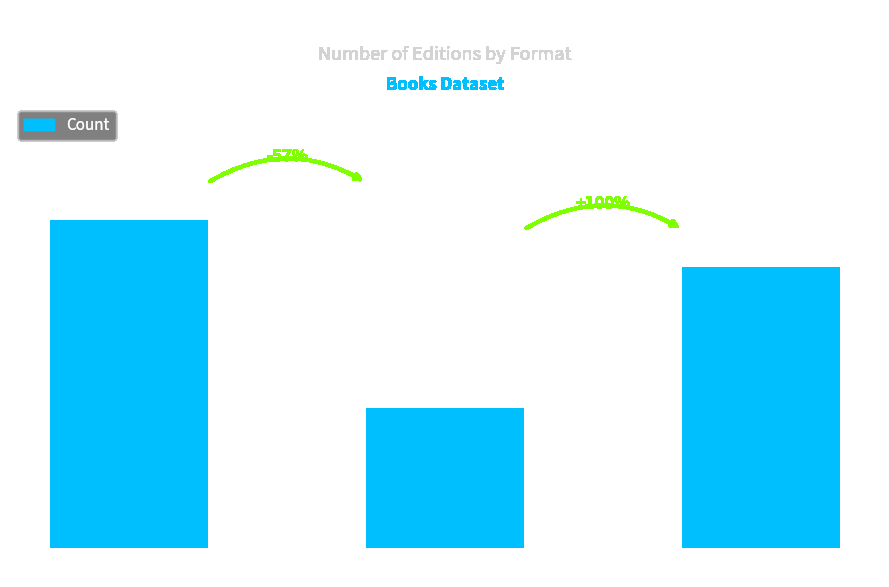

What is the smallest value displayed?

3